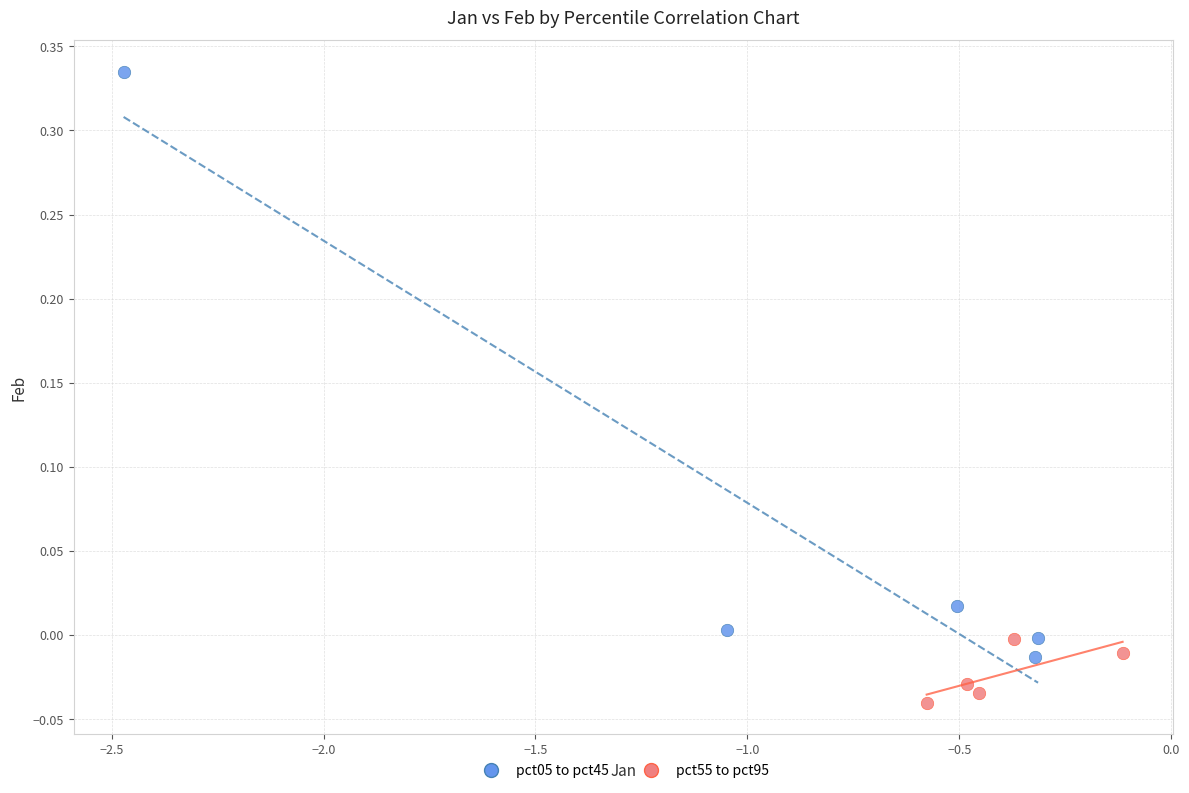

What are all the series names shown in the legend?

pct05 to pct45, pct55 to pct95